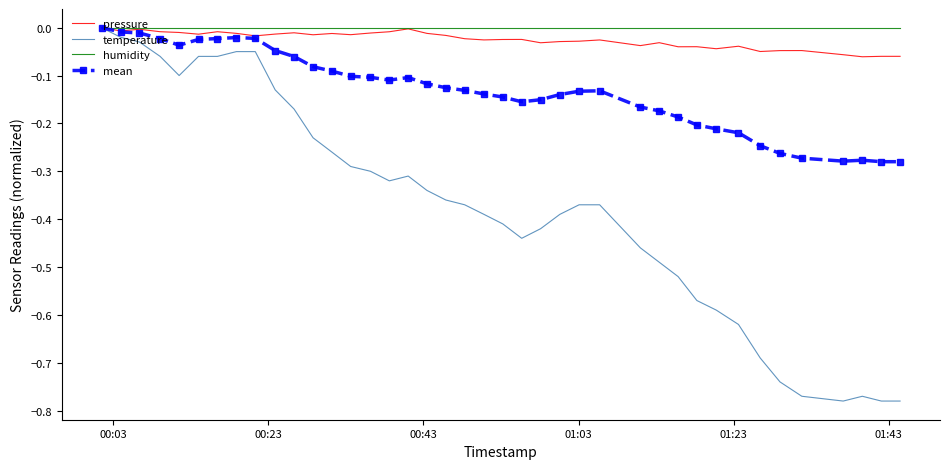

Which series has the widest spread of values?

temperature